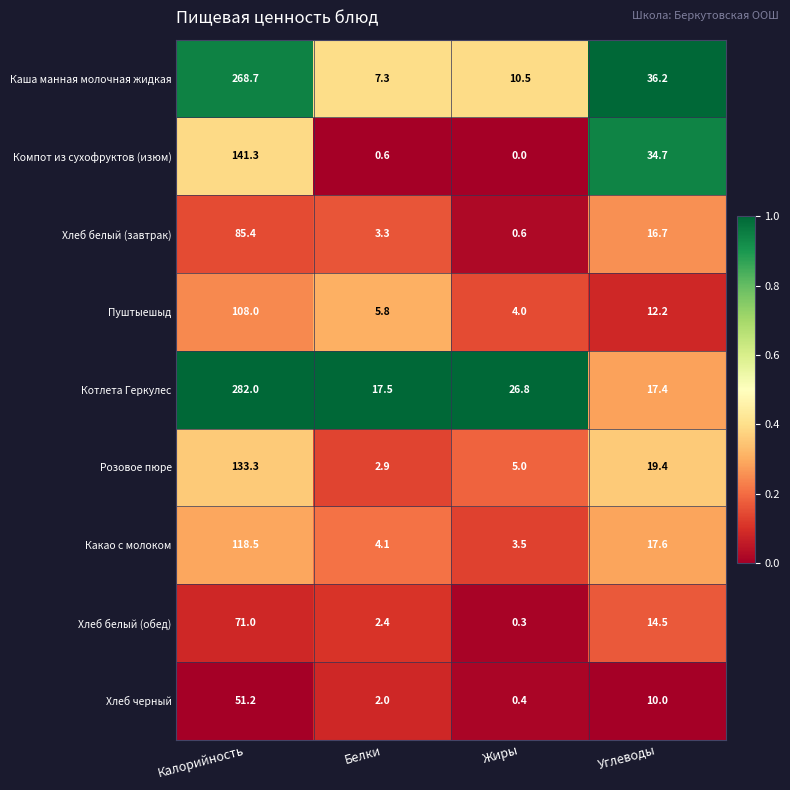

How many data points in Какао с молоком are less than 17?

2